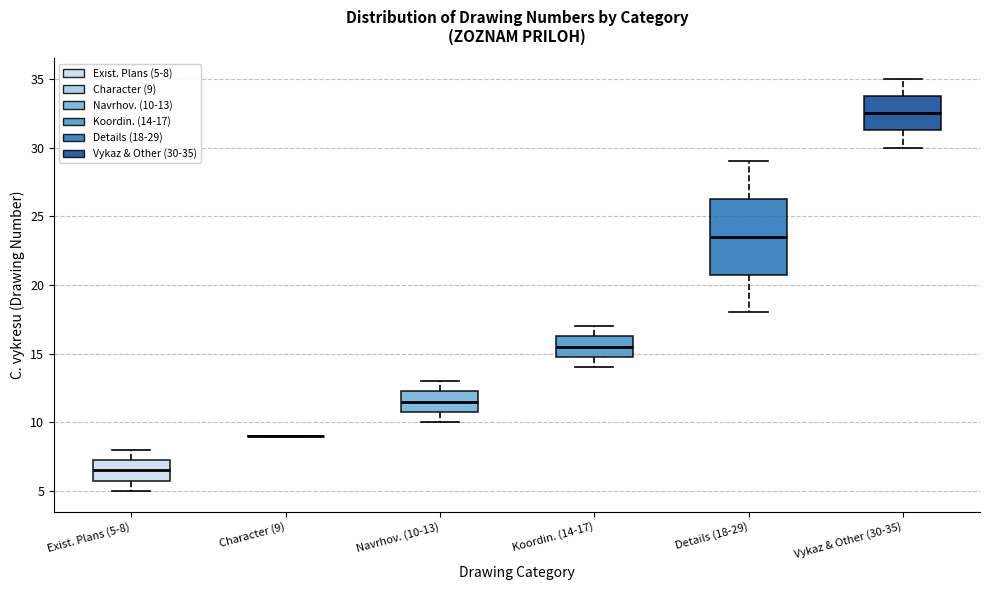

Reading left to right, transcribe this box plot: for each box, give where its median line is, the range the box spans, and where its two whiskers end, as read against the y-axis. The values are not printed on the chart, so give them approximately, as read against the axis.

Exist. Plans (5-8): median 6.5, box 6.0 to 7.5, whiskers 5.0 to 8.0
Character (9): box collapsed to a line at 9.0, whiskers 9.0 to 9.0
Navrhov. (10-13): median 11.5, box 11.0 to 12.5, whiskers 10.0 to 13.0
Koordin. (14-17): median 15.5, box 15.0 to 16.5, whiskers 14.0 to 17.0
Details (18-29): median 23.5, box 21.0 to 26.5, whiskers 18.0 to 29.0
Vykaz & Other (30-35): median 32.5, box 31.5 to 34.0, whiskers 30.0 to 35.0